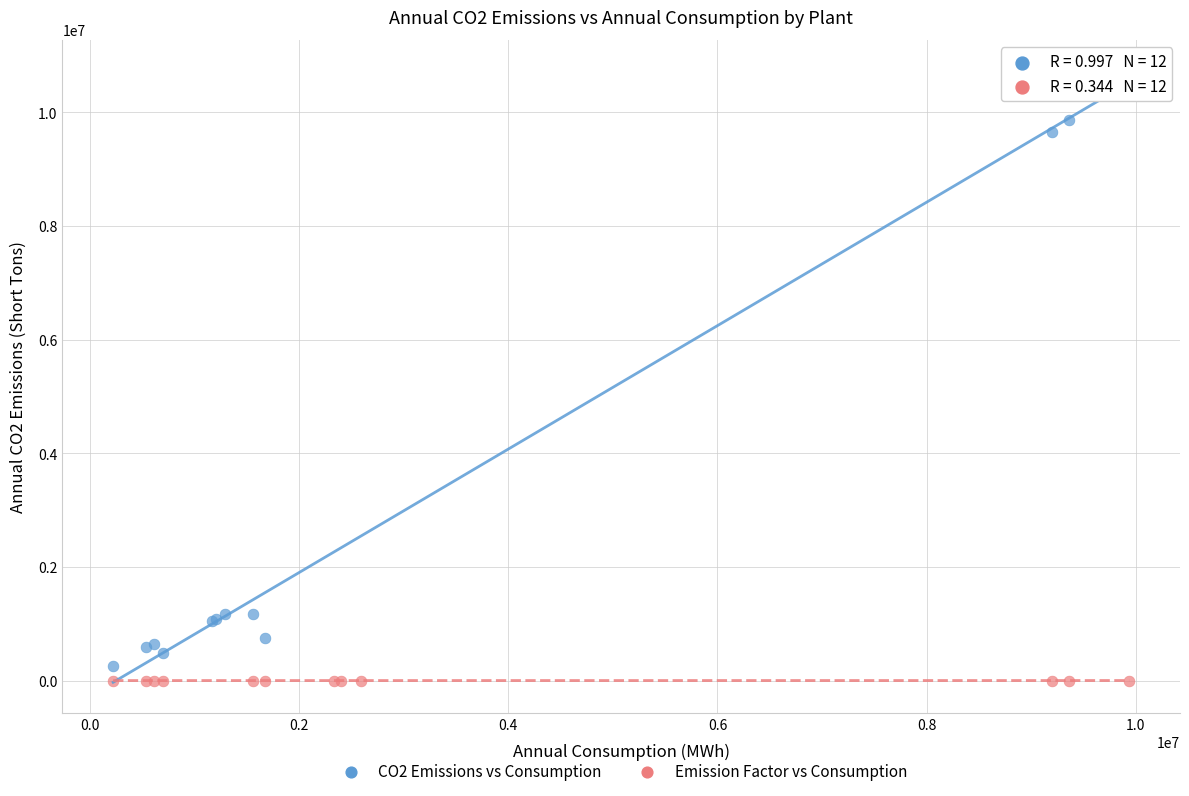

Which series contains the highest Y value?

CO2 Emissions vs Consumption